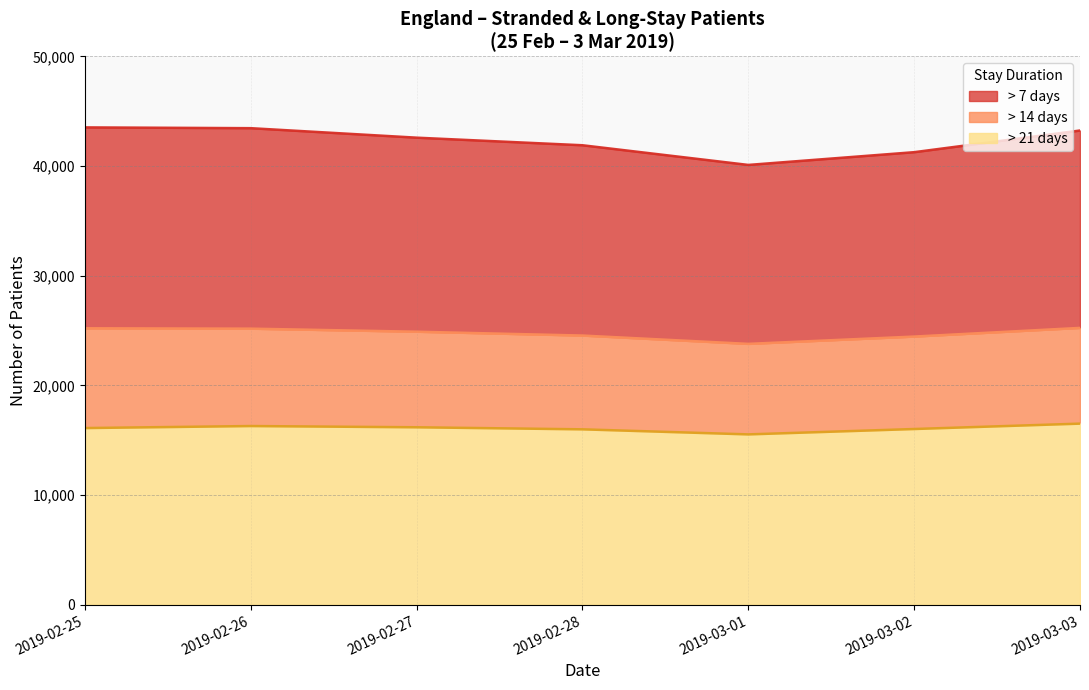

Which series has the widest spread of values?

> 7 days (Feb 27)